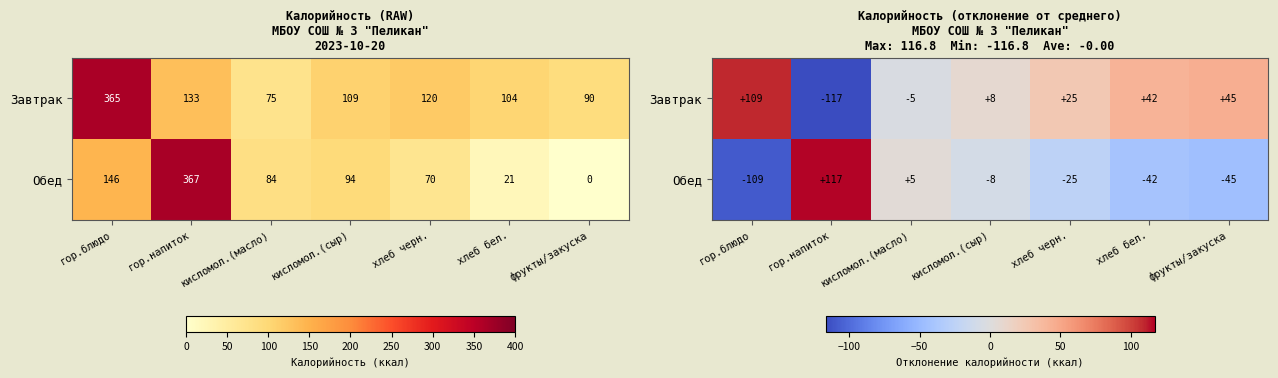

What is the difference between the Завтрак values at кисломол.(сыр) and гор.блюдо?

102.0